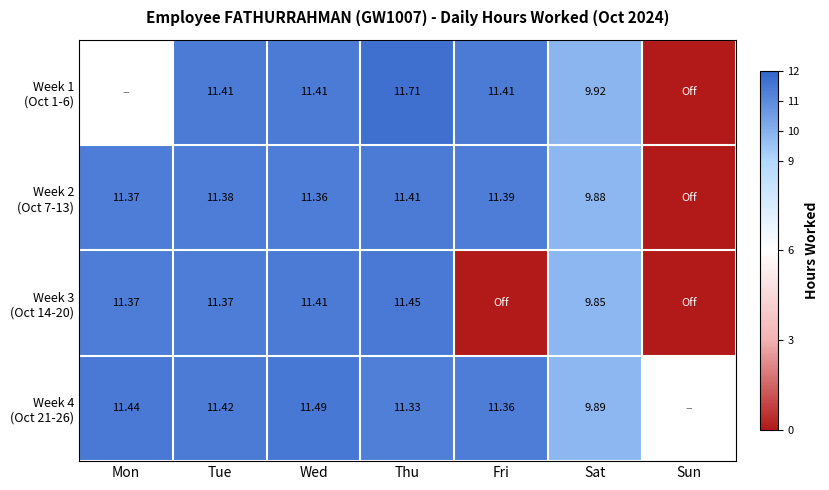

Which label corresponds to the largest value in the chart?

Thu